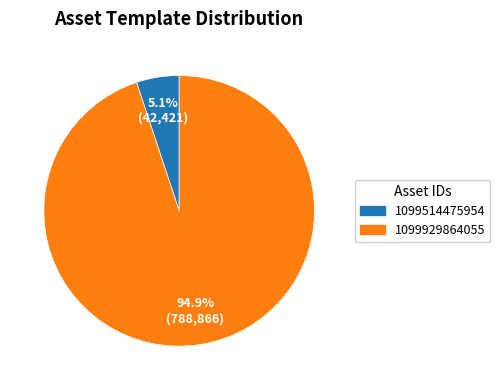

To the nearest percent, what portion does 1099929864055 represent?

95%